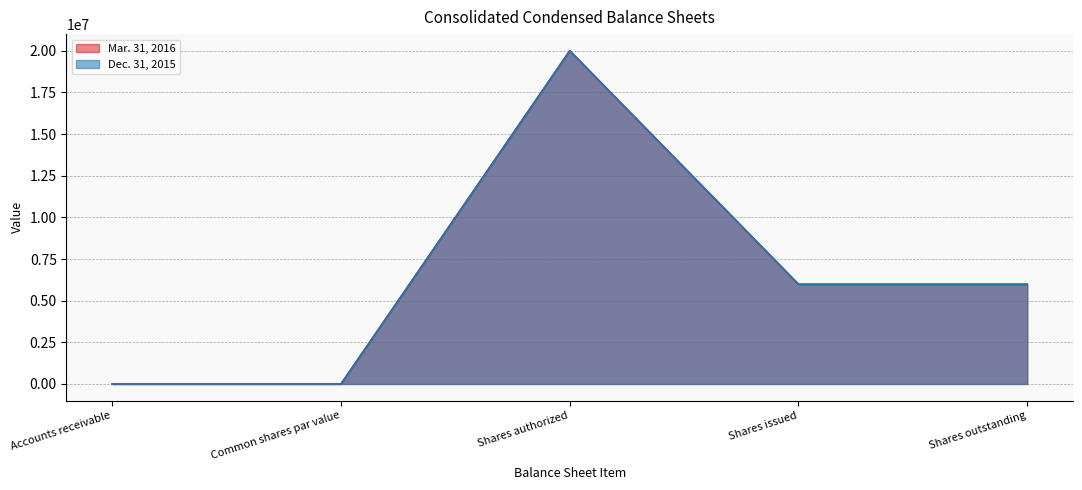

What is the difference between the maximum and second lowest values in the Dec. 31, 2015 series?

19999865